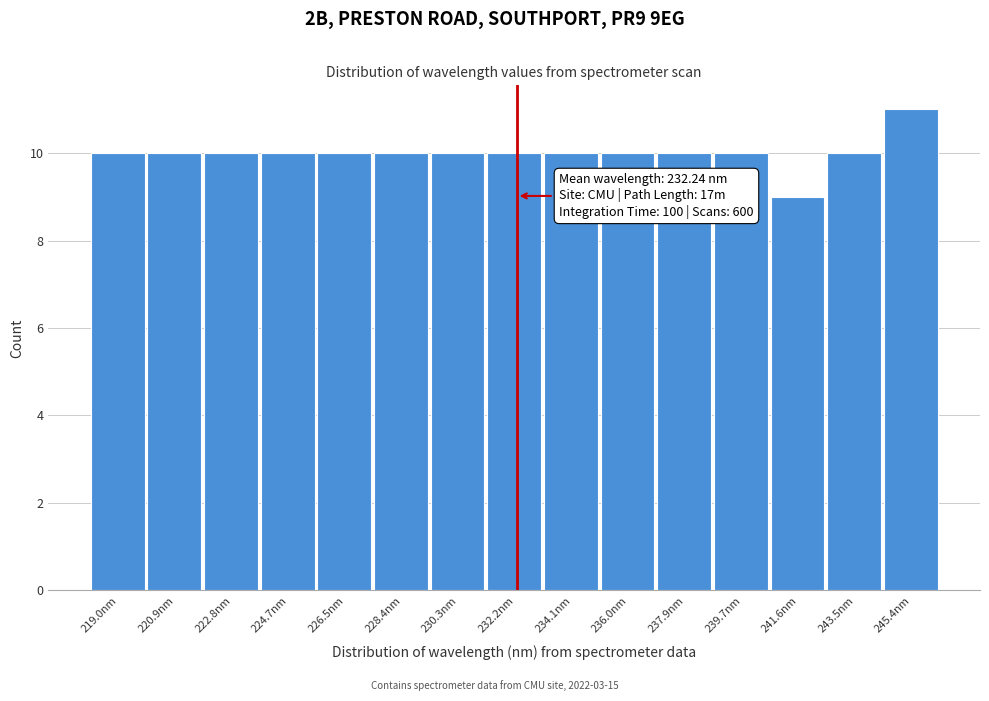

Over which range of the x-axis is the bar tallest?

244.4 to 246.4